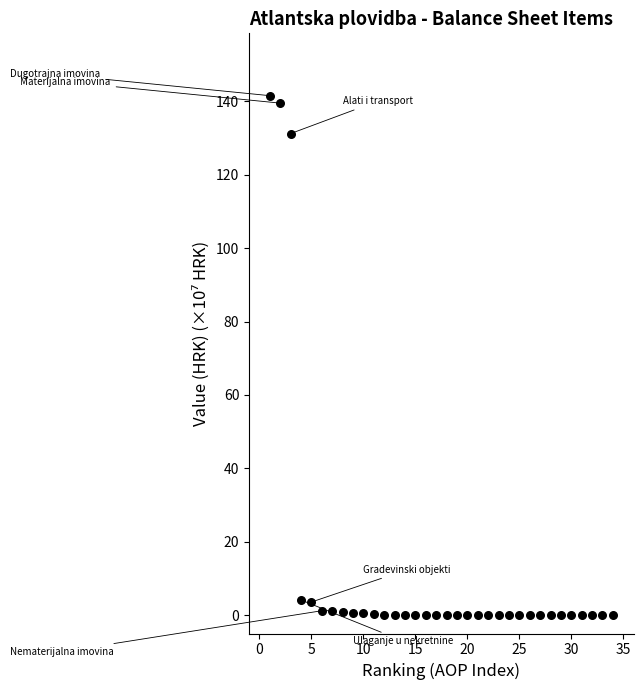

What is the range of Y values (max minus min)?

141.6